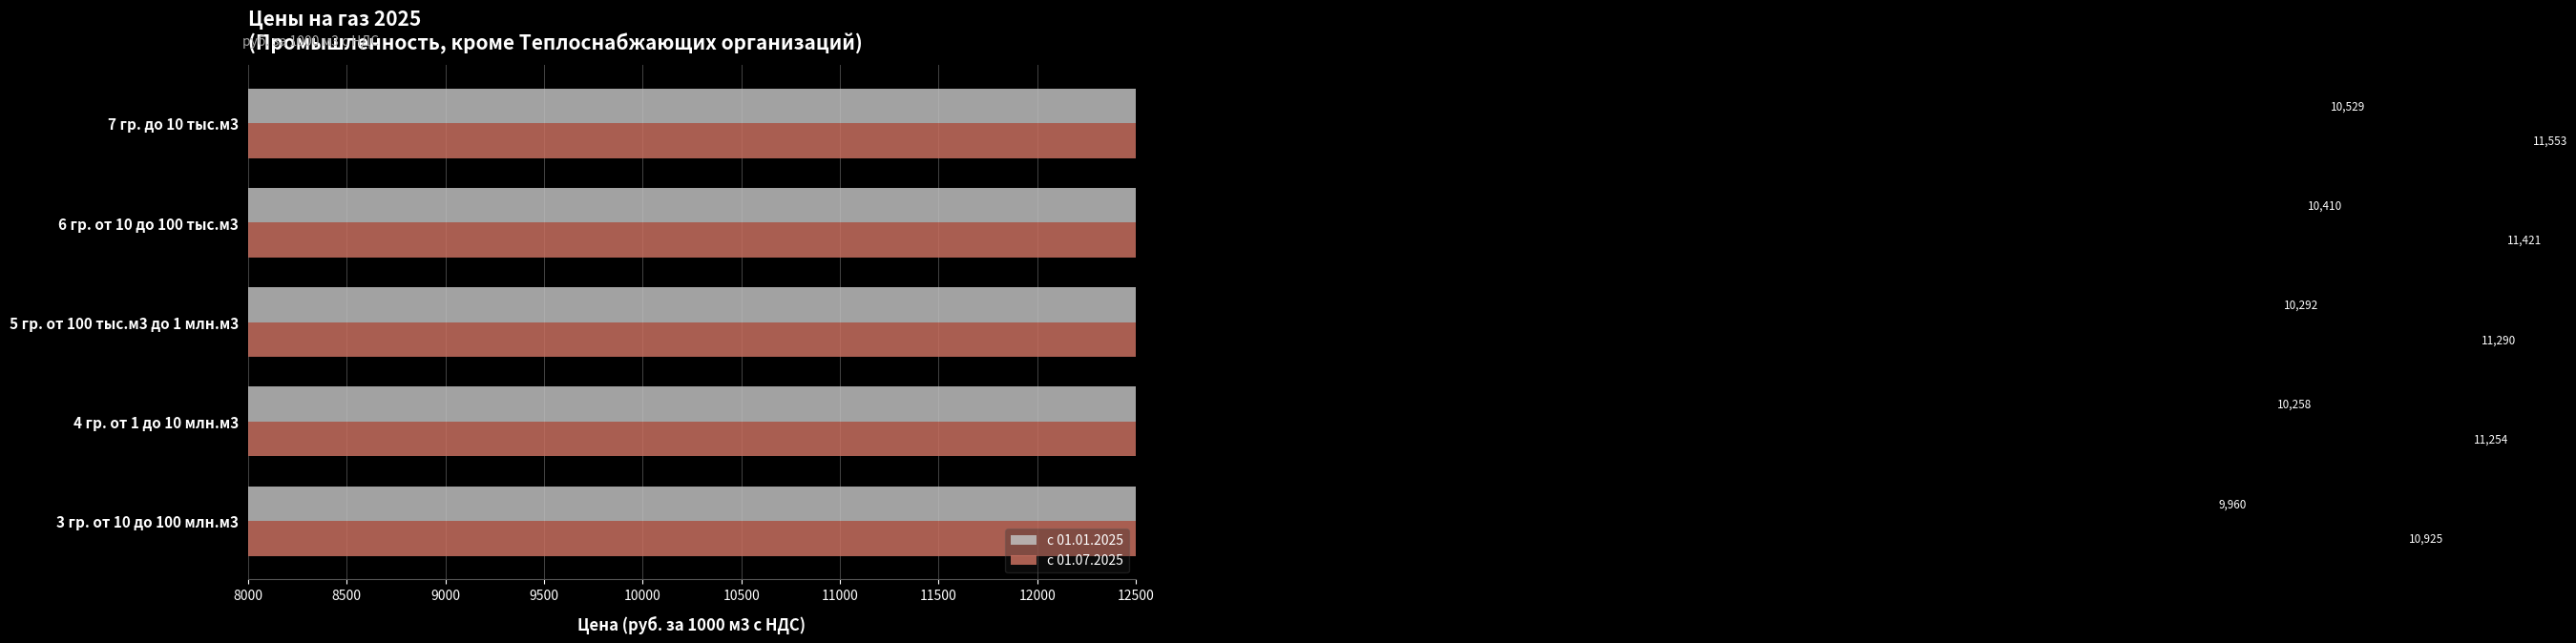

What are all the series names shown in the legend?

с 01.01.2025, с 01.07.2025